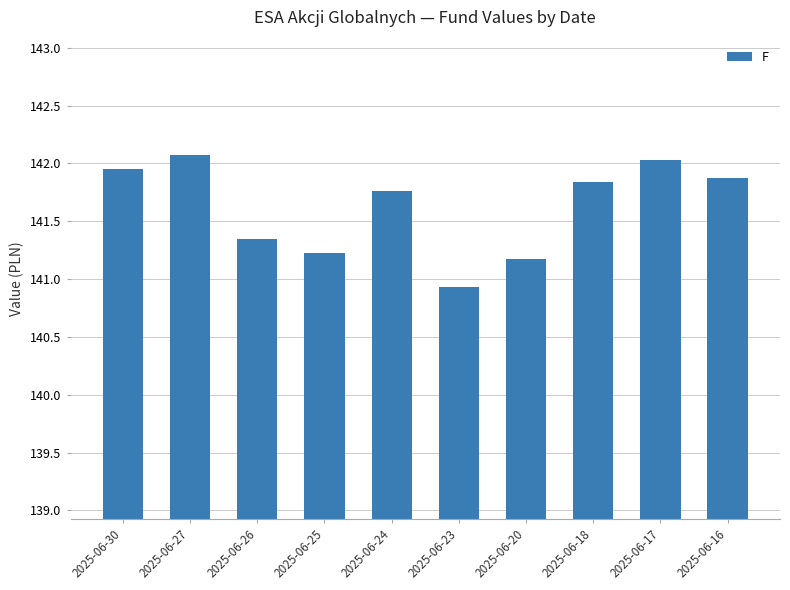

True or false: the data shows 199.1 at 2025-06-20.

False